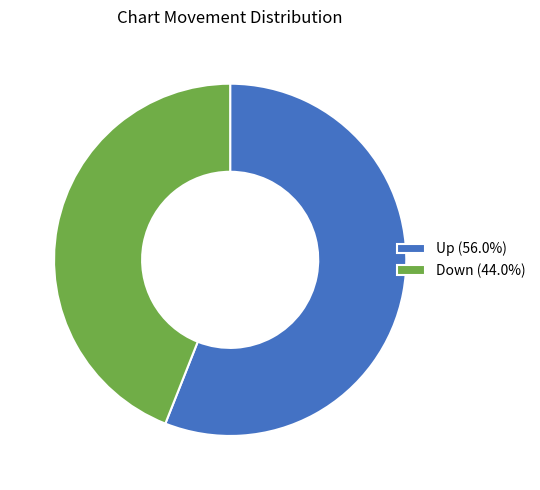

Combined, do Up (56.0%) and Down (44.0%) account for over 50%?

Yes